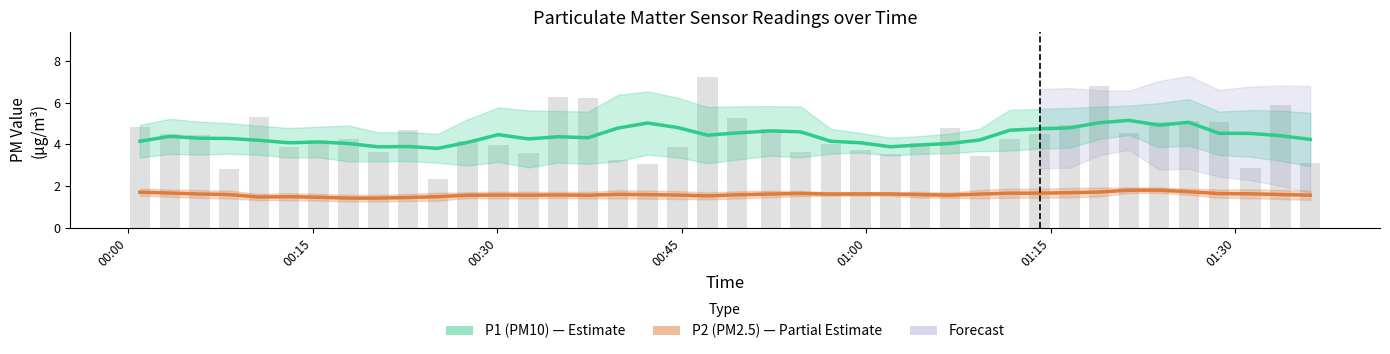

The P1 (PM10) series shows 2.7 at 38. True or false?

False